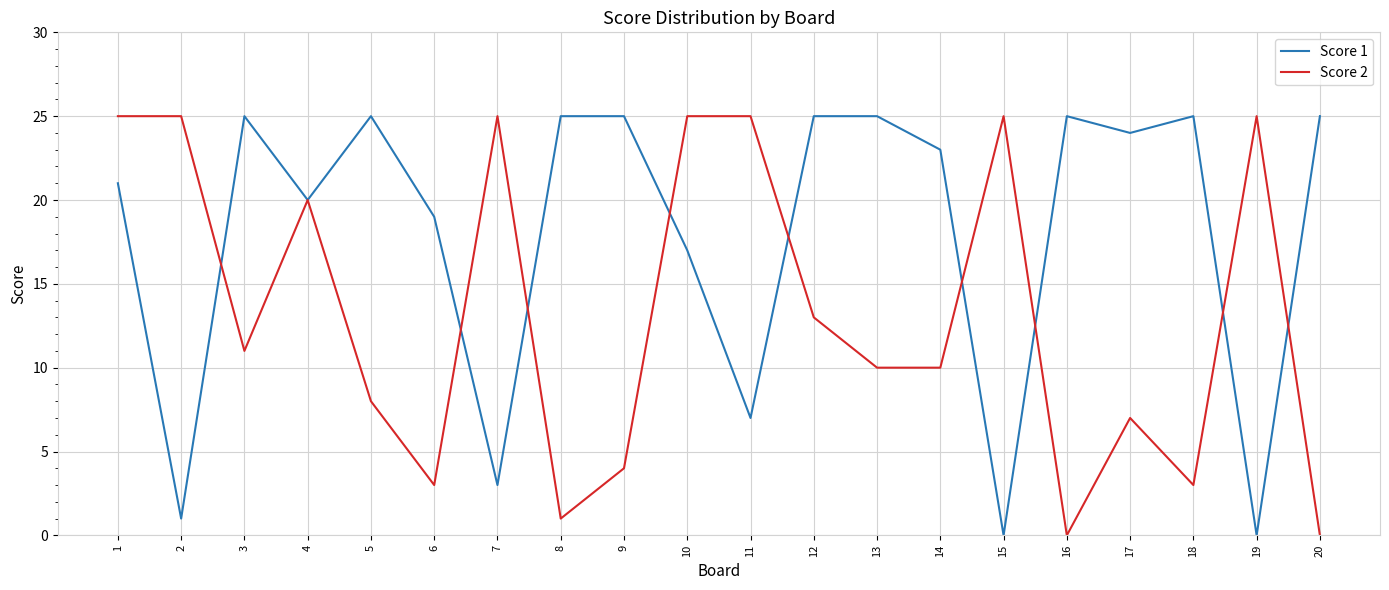

What is the difference between the highest and lowest values at 20?

25